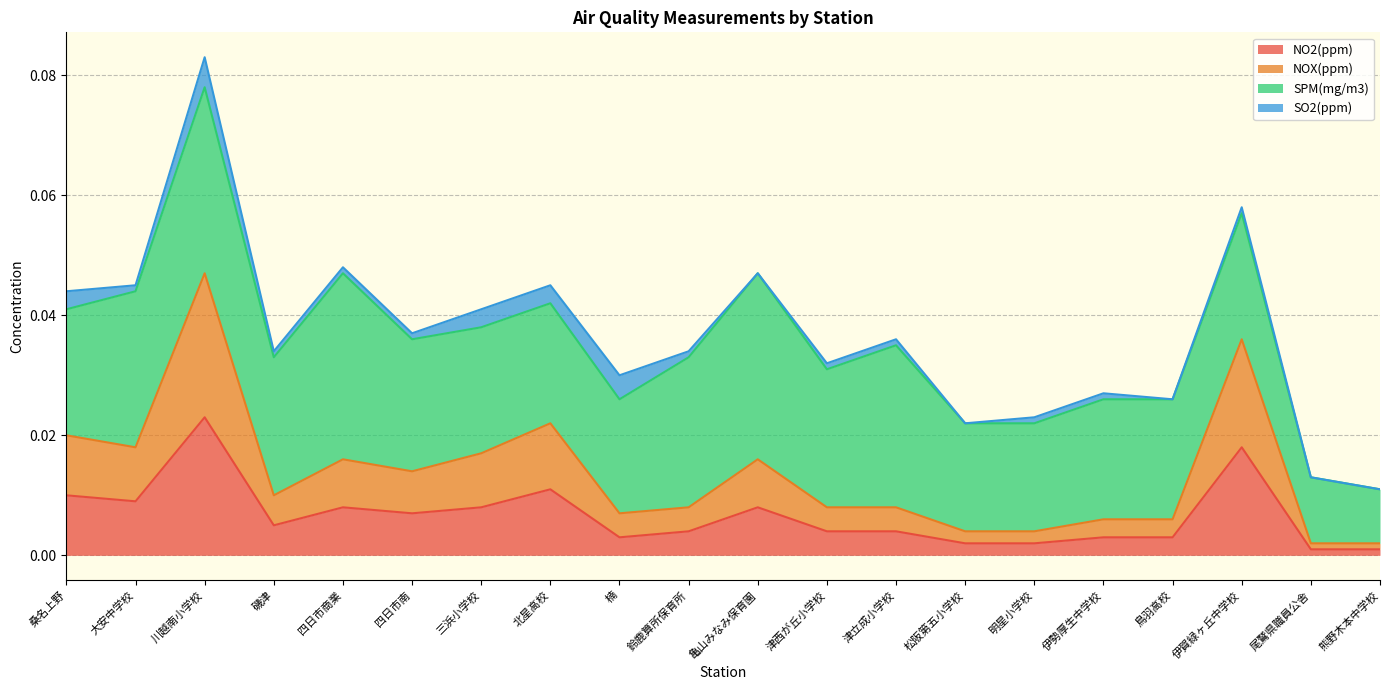

Which has a higher value, 鳥羽高校 or 津立成小学校?

津立成小学校